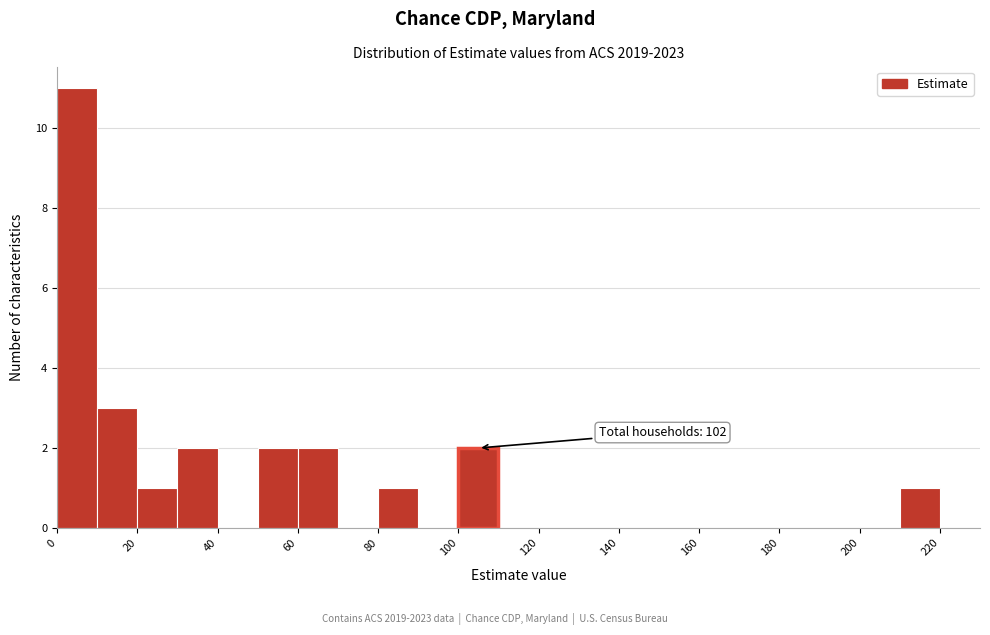

Over which range of the x-axis is the bar tallest?

0 to 10